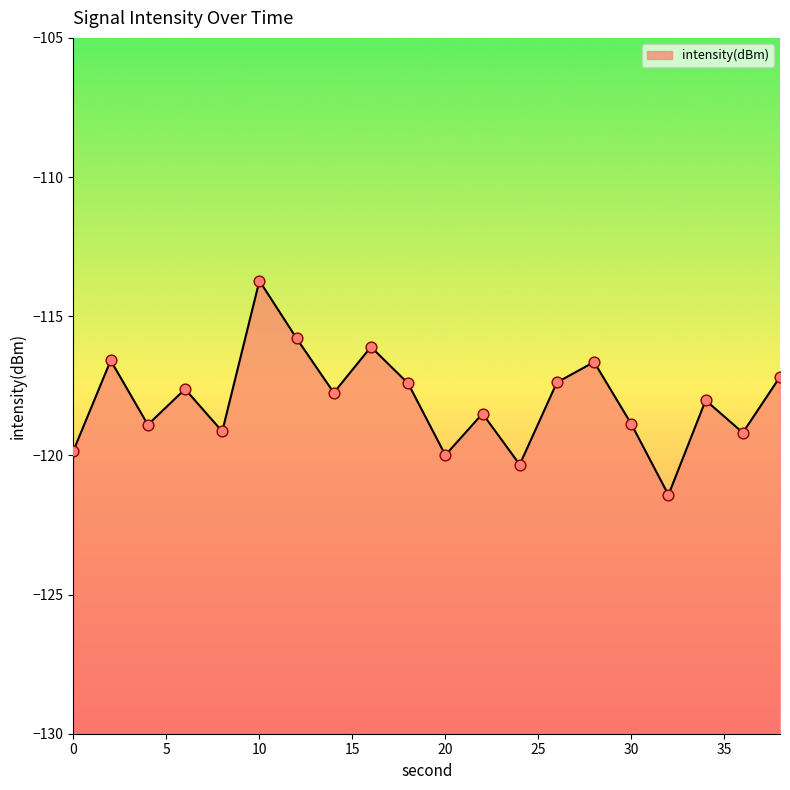

Between 22 and 16, which is larger?

16